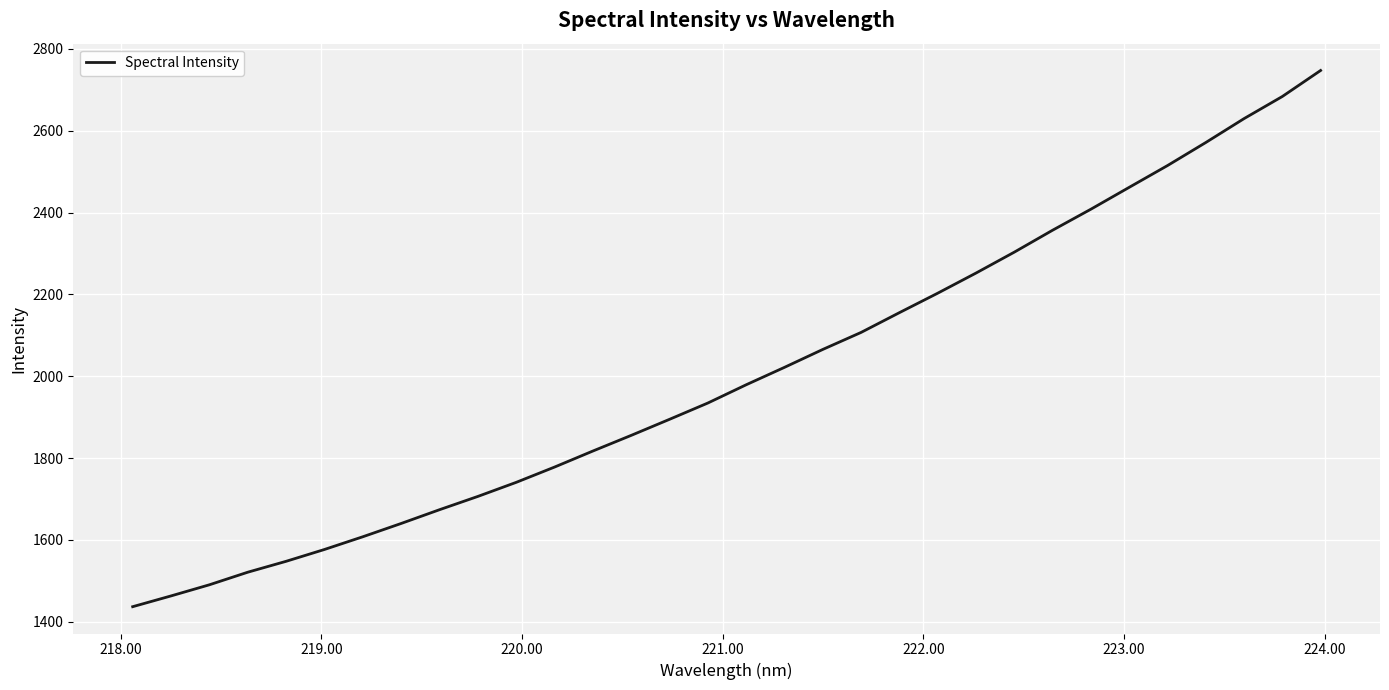

What is the difference between the maximum and minimum values?

1310.2